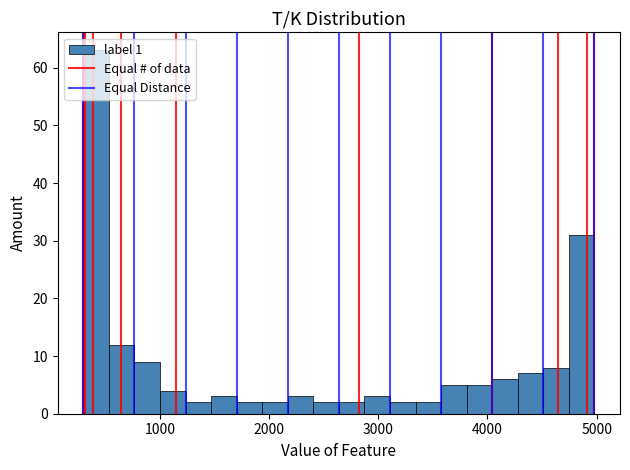

Around what value on the x-axis is the tallest bar? Give the approximate position of its centre, as read against the axis.

400